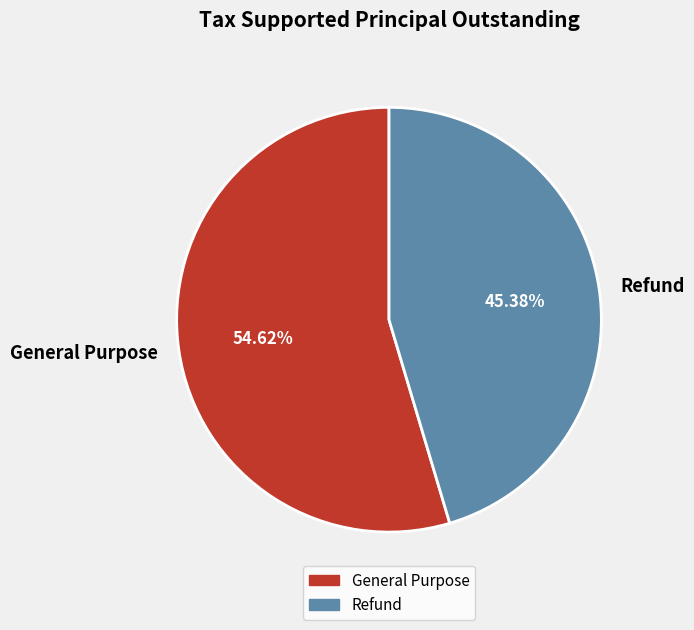

What percentage is the General Purpose slice, to the nearest percent?

55%